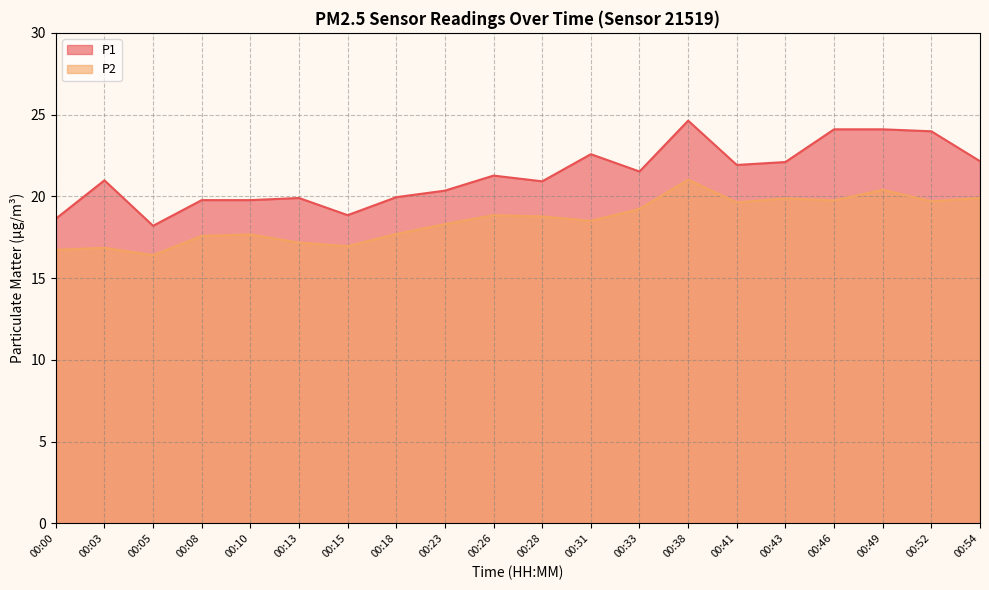

What is the difference between the P1 values at 00:18 and 00:49?

4.2